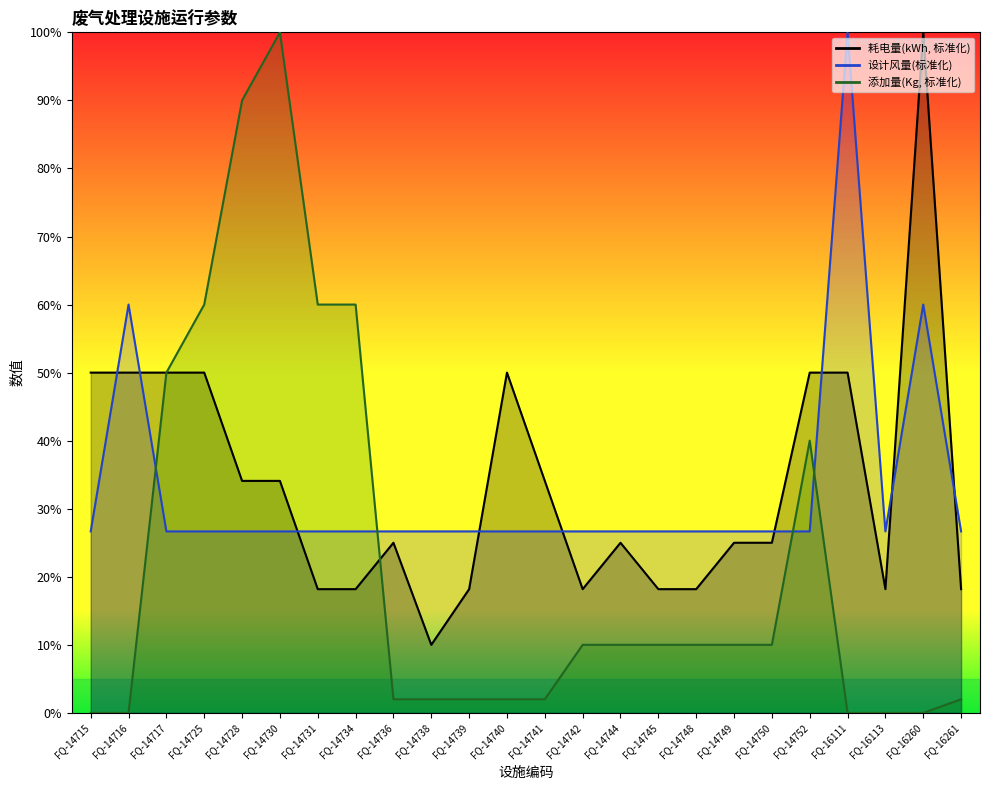

What is the sum of the 耗电量(kWh) values at FQ-14738 and FQ-14736?

35.0